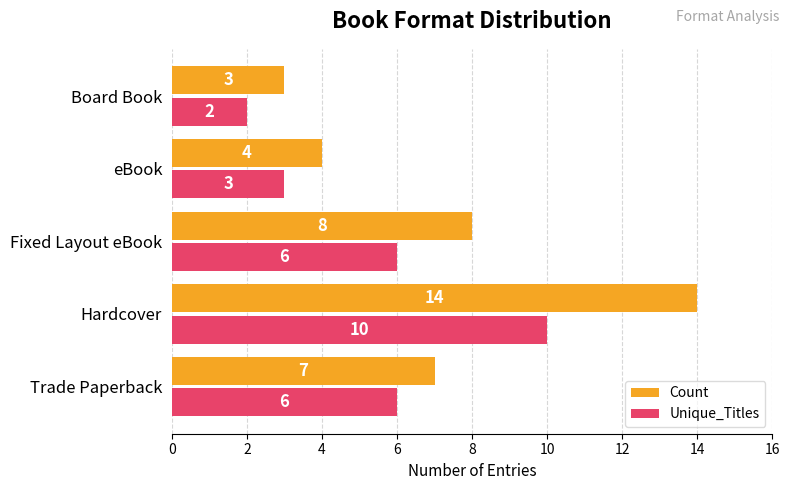

Which label corresponds to the smallest value in the chart?

Board Book